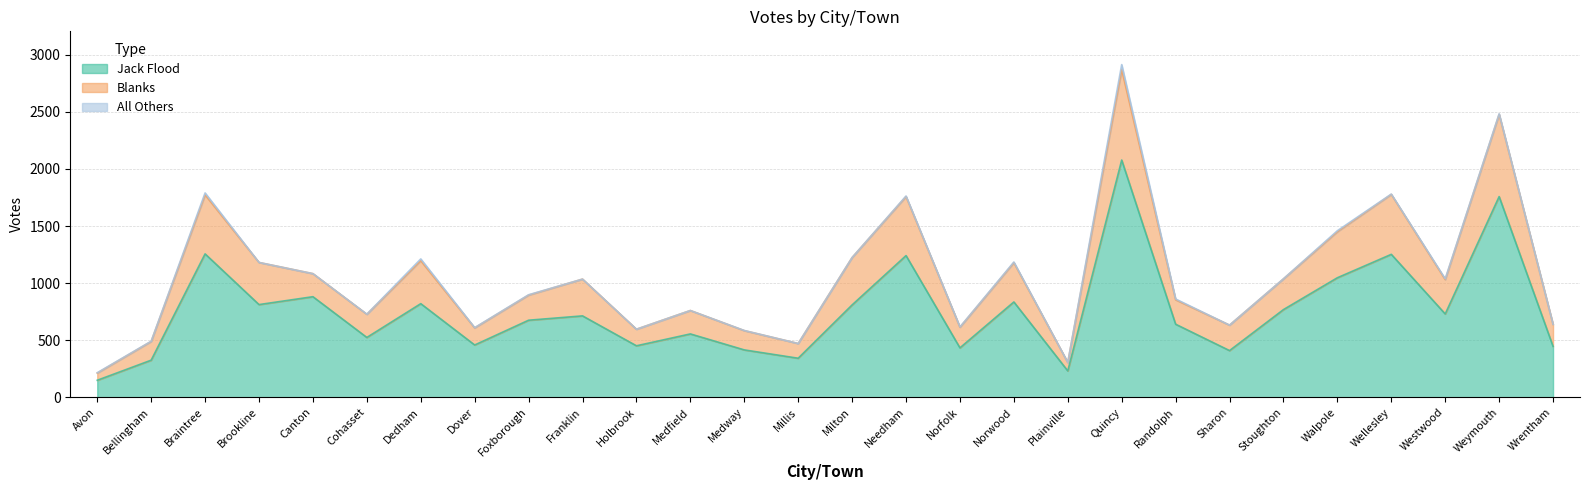

True or false: Jack Flood and Blanks cross at least once.

False